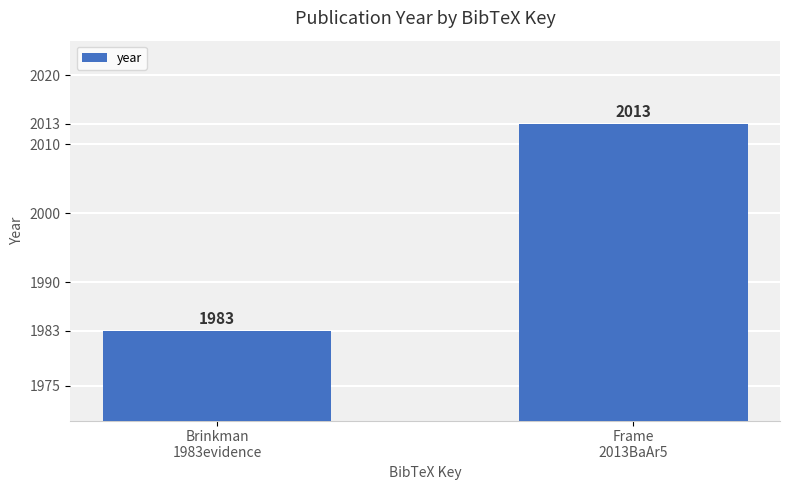

Are the bars grouped side by side (vs. stacked)?

No